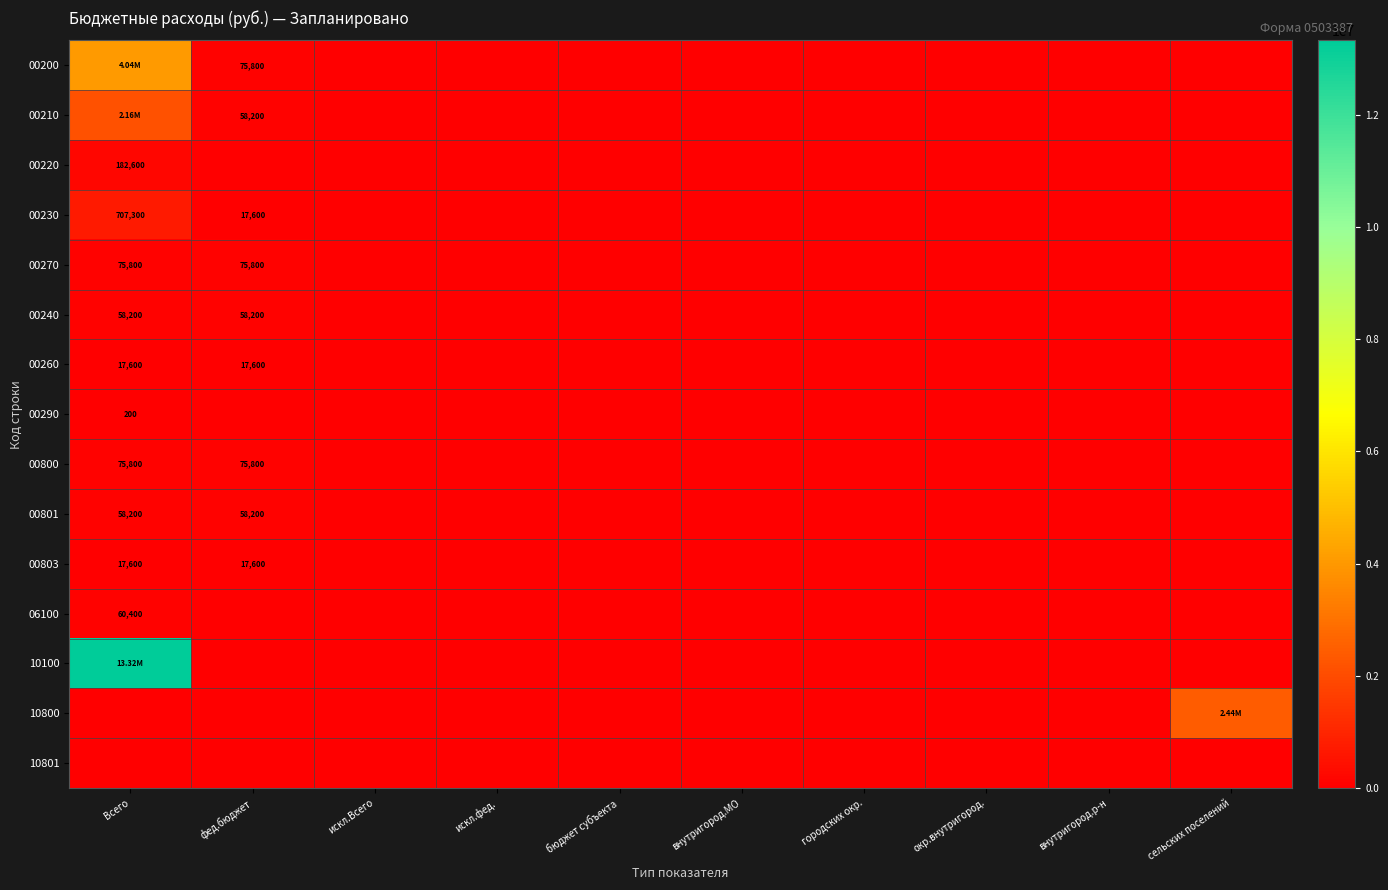

Between фед.бюджет and искл.Всего, which series saw the biggest shift?

00200